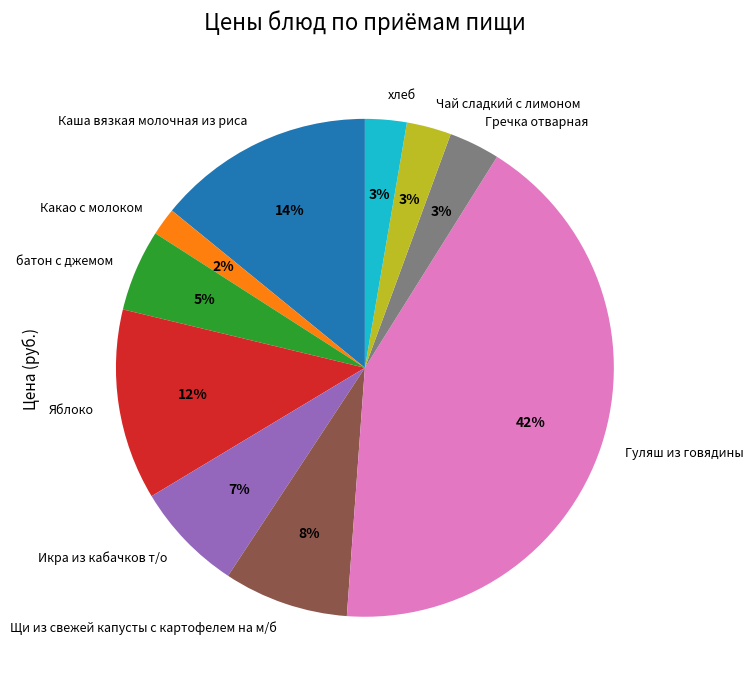

Do Какао с молоком and хлеб together represent more than half of the pie?

No